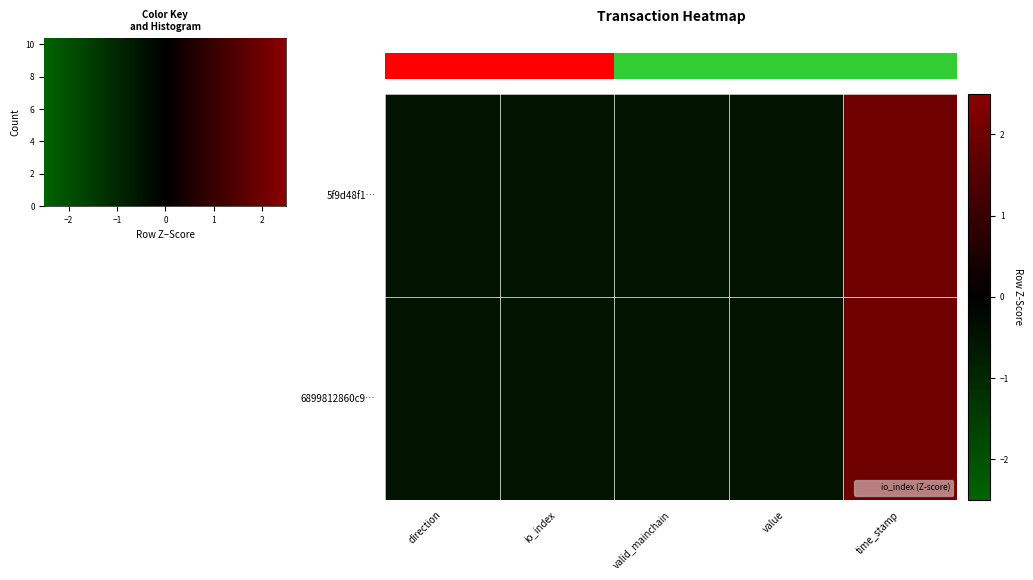

What is the smallest value displayed?

-0.5